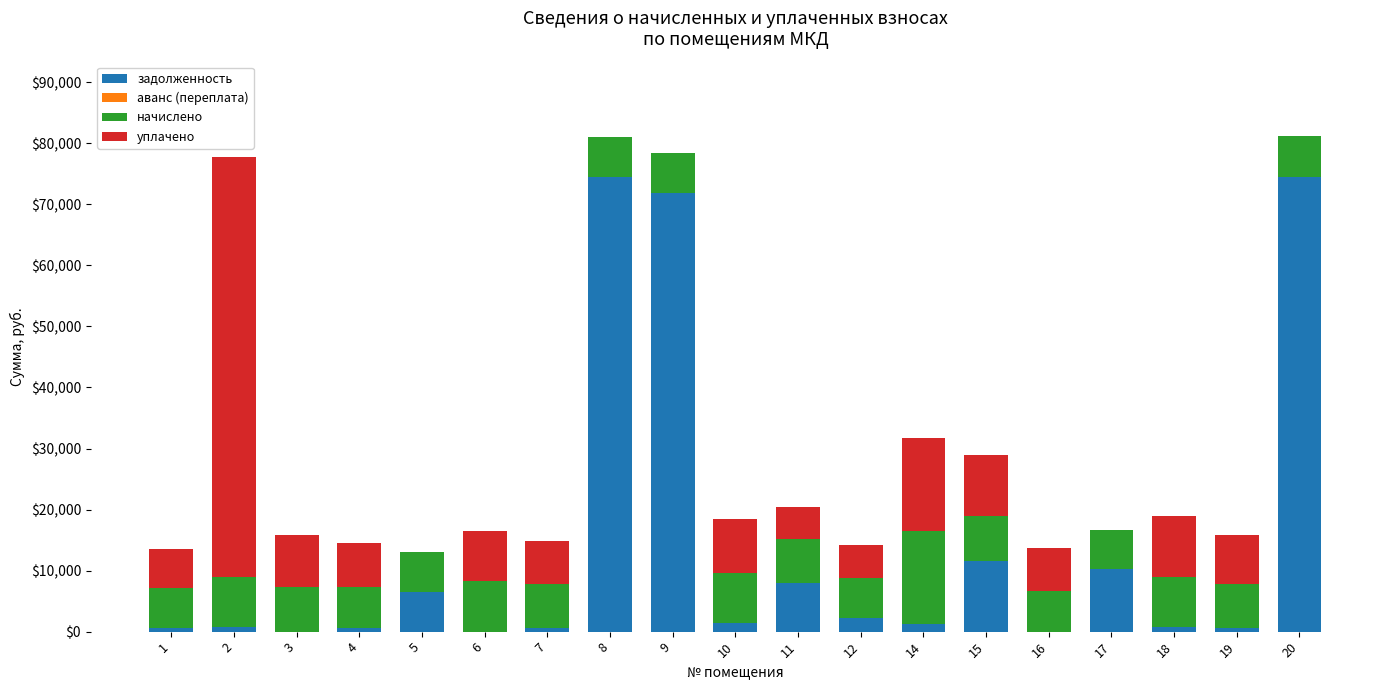

Are the bars horizontal?

No